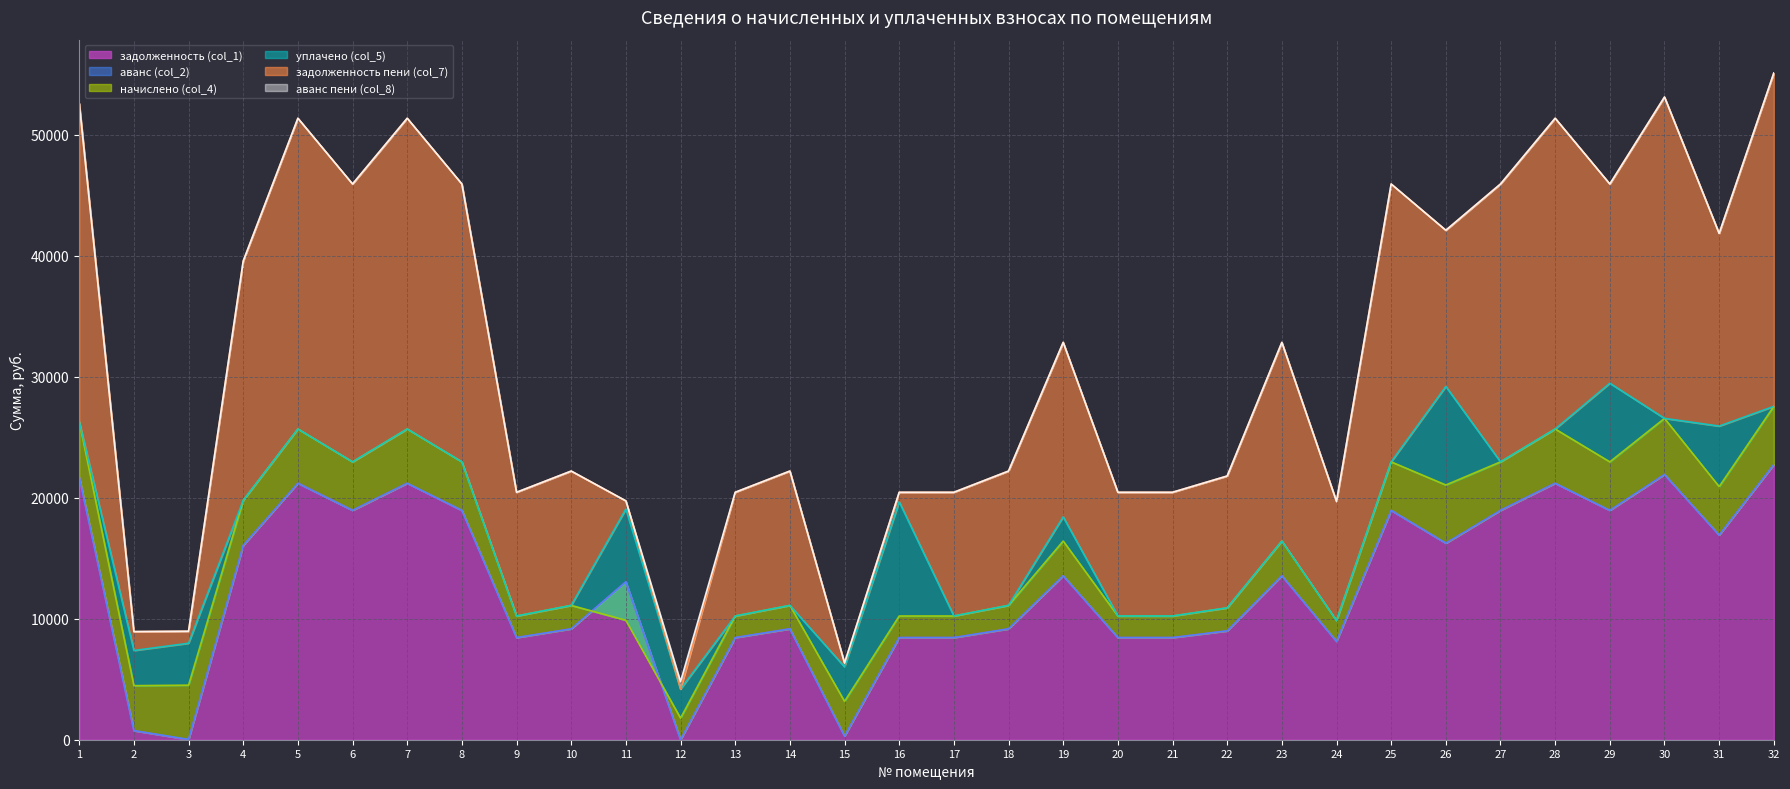

True or false: аванс пени (col_8) and уплачено (col_5) intersect in this chart.

False